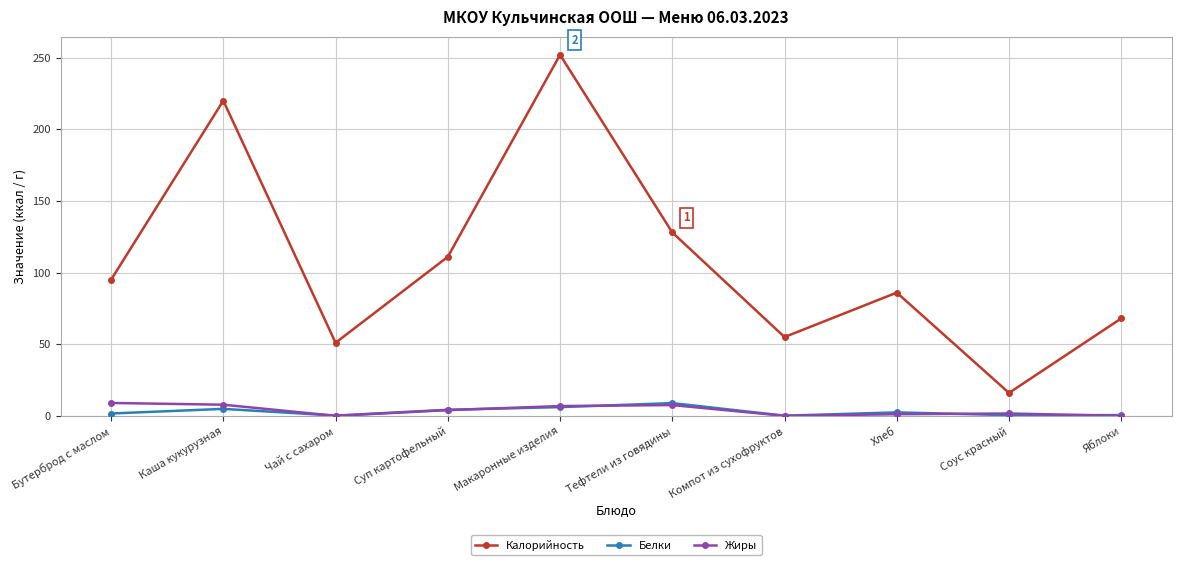

What is the value of the Калорийность point at the 3rd from the left?

51.0